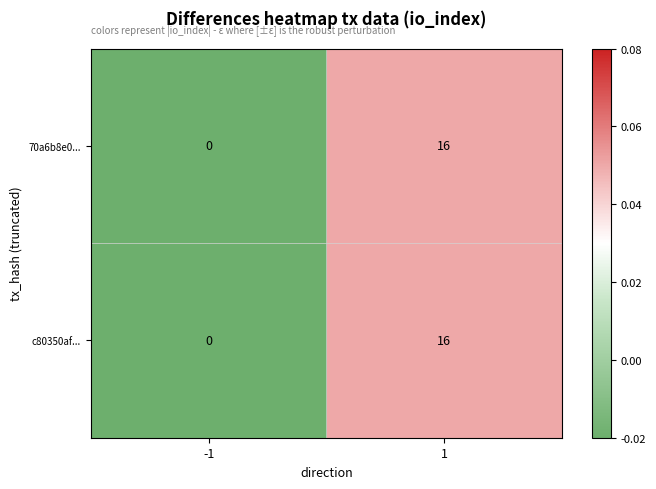

Read the c80350af... value at 1, to the nearest 10.

20